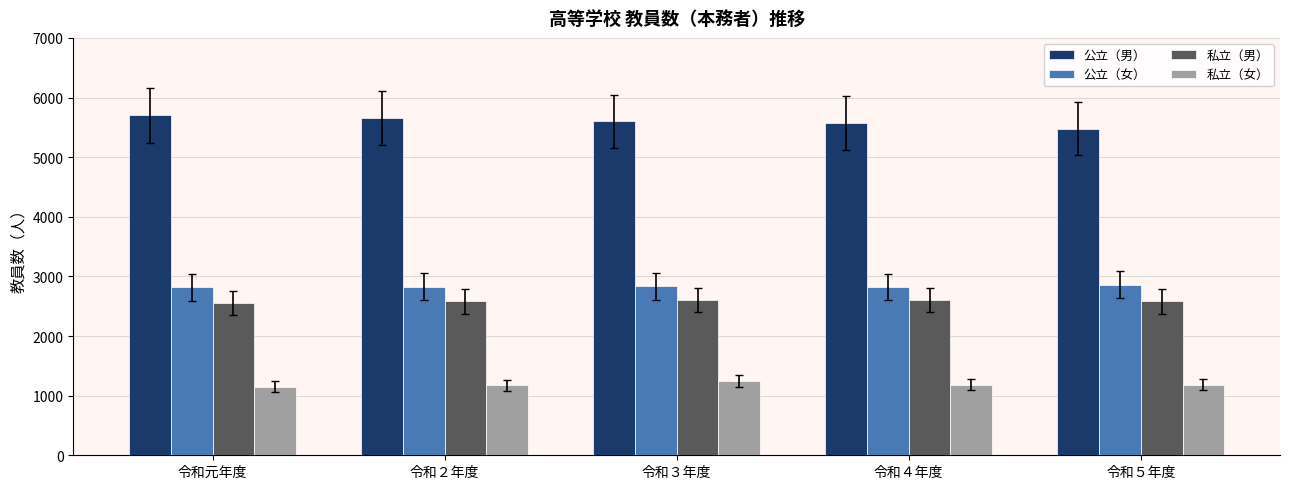

What is the maximum value shown in the chart?

5700